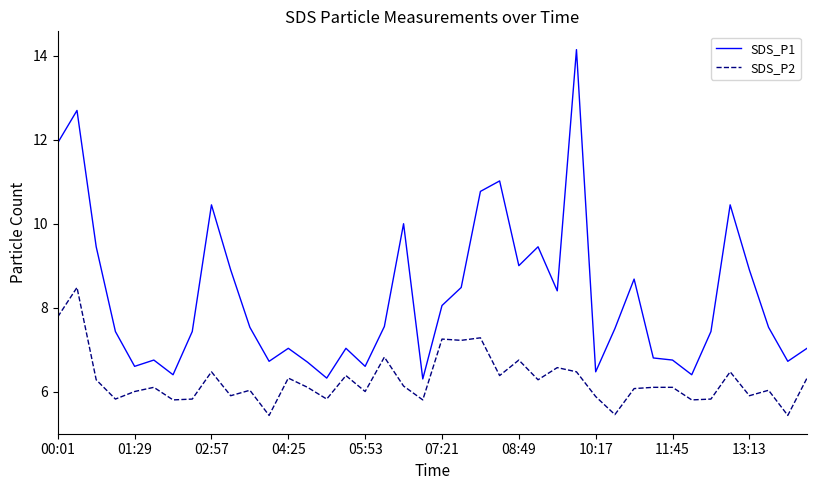

True or false: SDS_P1 and SDS_P2 intersect in this chart.

False